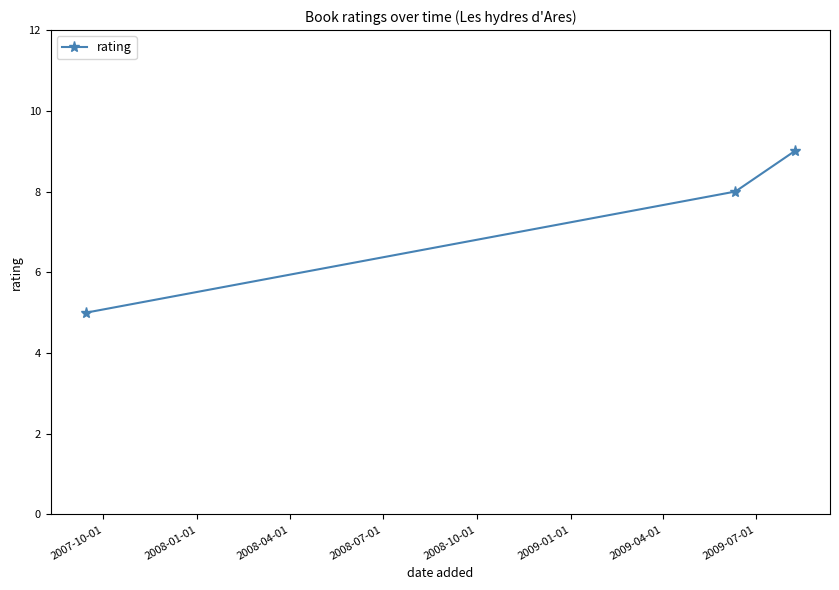

What is the average value?

7